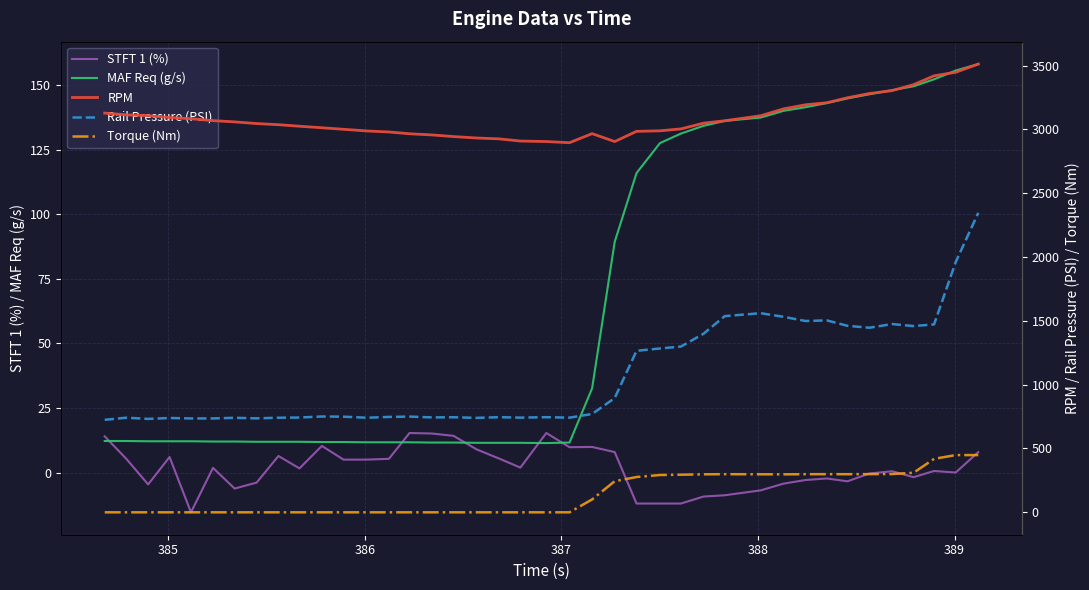

What is the maximum value shown in the chart?

3512.0